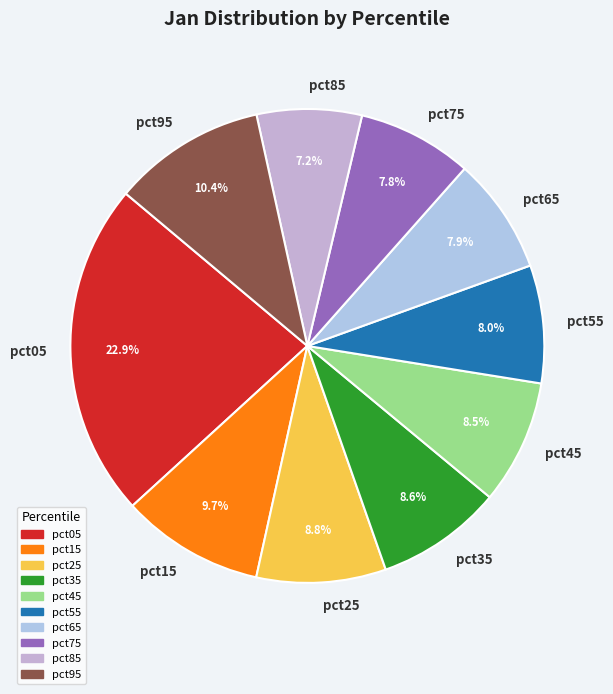

Do pct75 and pct55 together represent more than half of the pie?

No